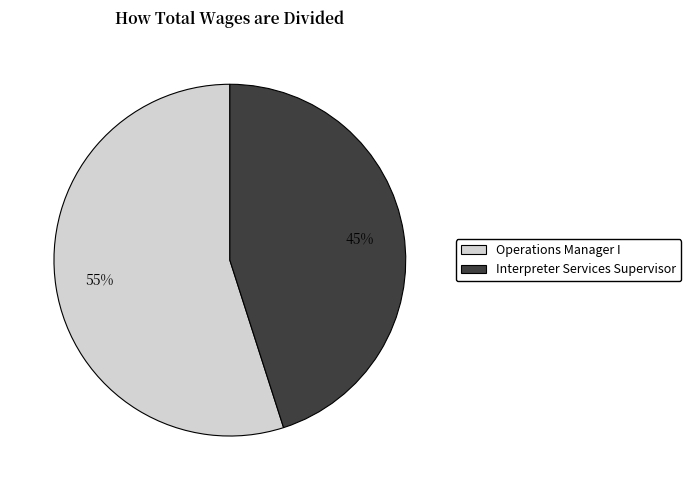

Do Interpreter Services Supervisor and Operations Manager I together represent more than half of the pie?

Yes